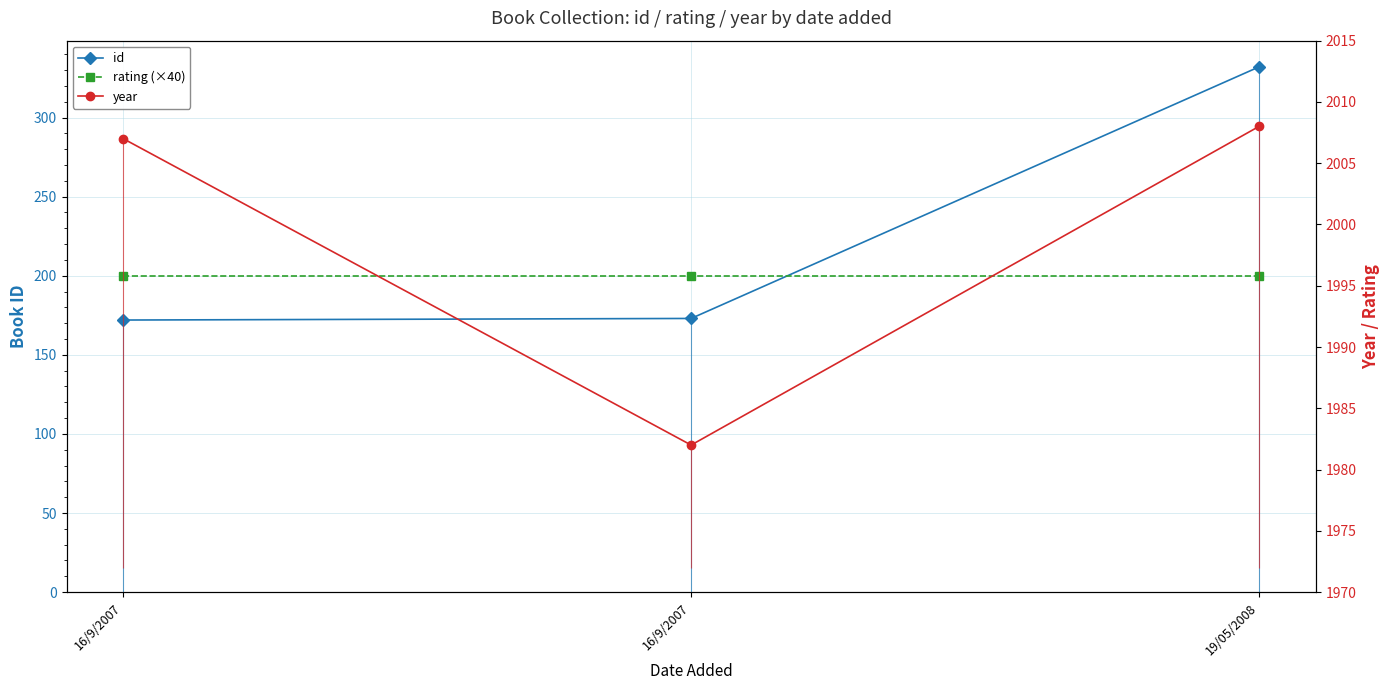

Which series has the largest range (max minus min)?

id